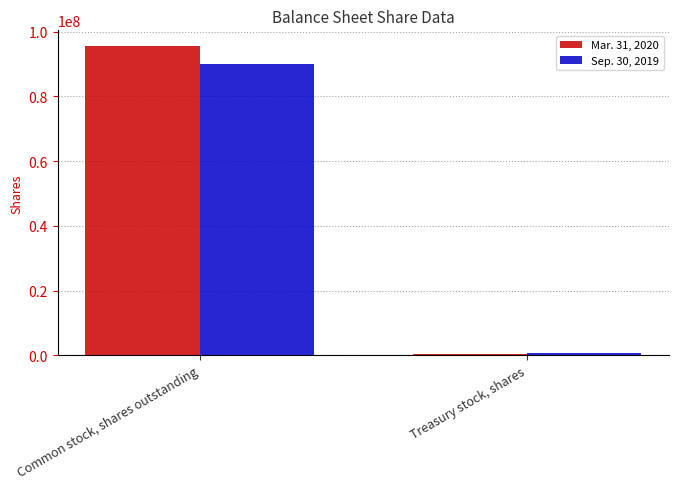

What is the label of the 2nd bar from the left?

Treasury stock, shares